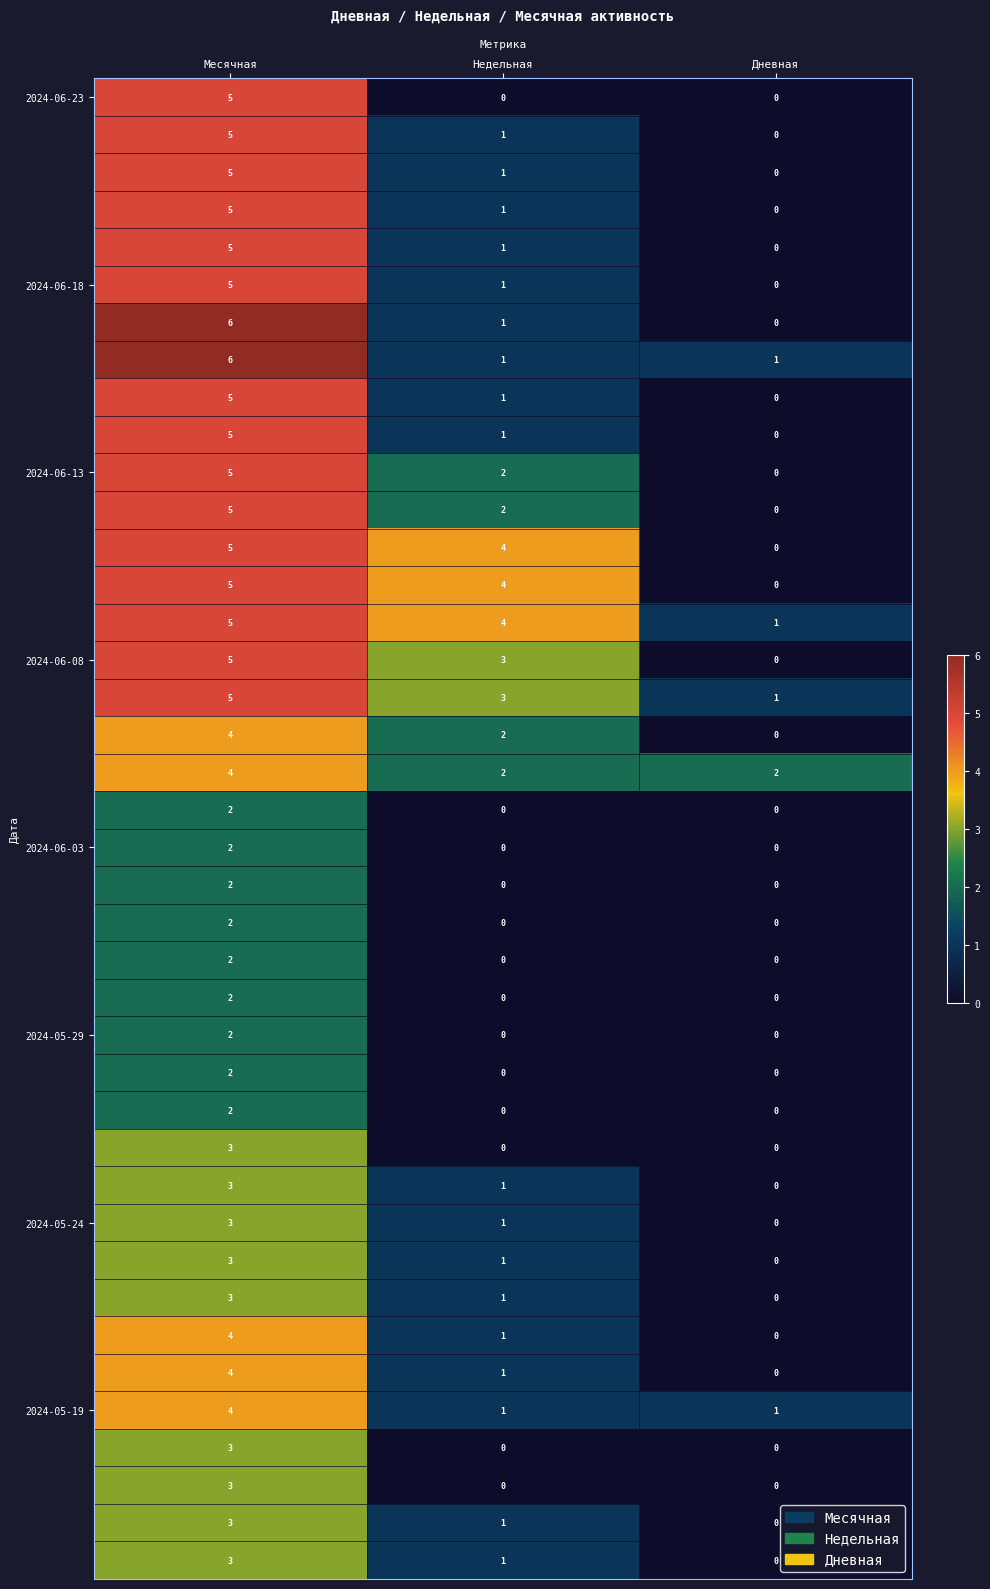

Which category has the highest value across all series?

Месячная